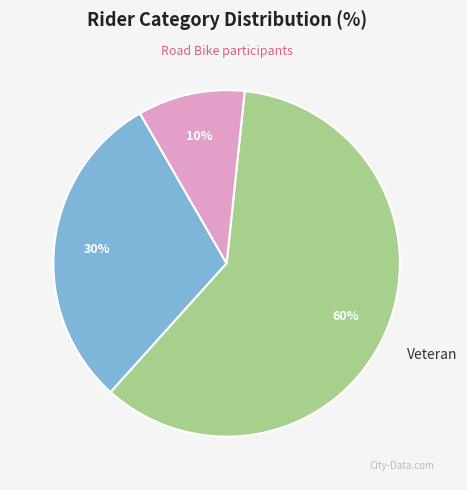

True or false: Female accounts for 1% of the total.

False